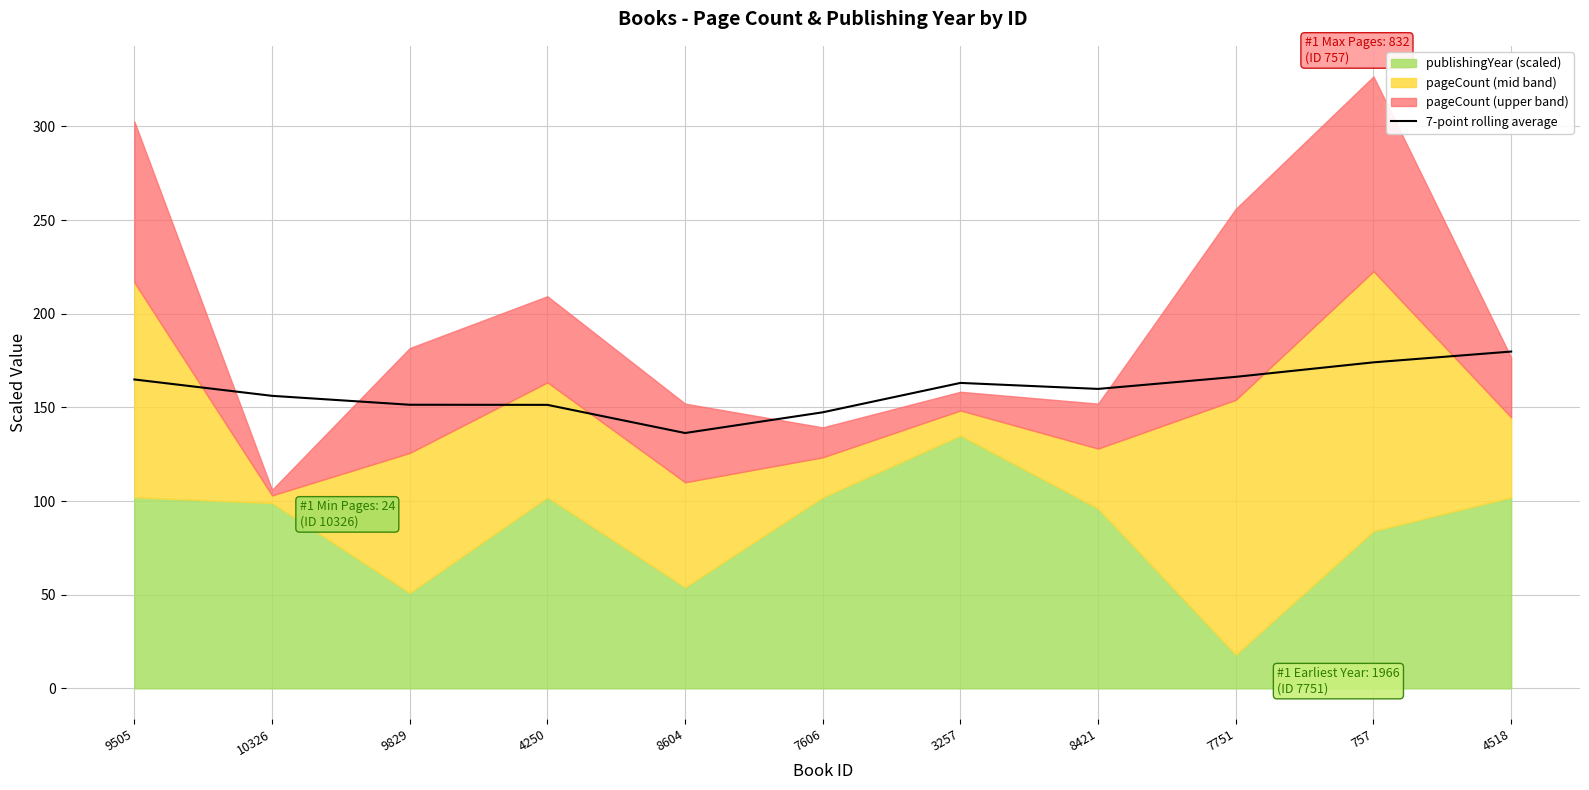

Is it true that 7-point rolling average equals 151.4 at 9829?

True